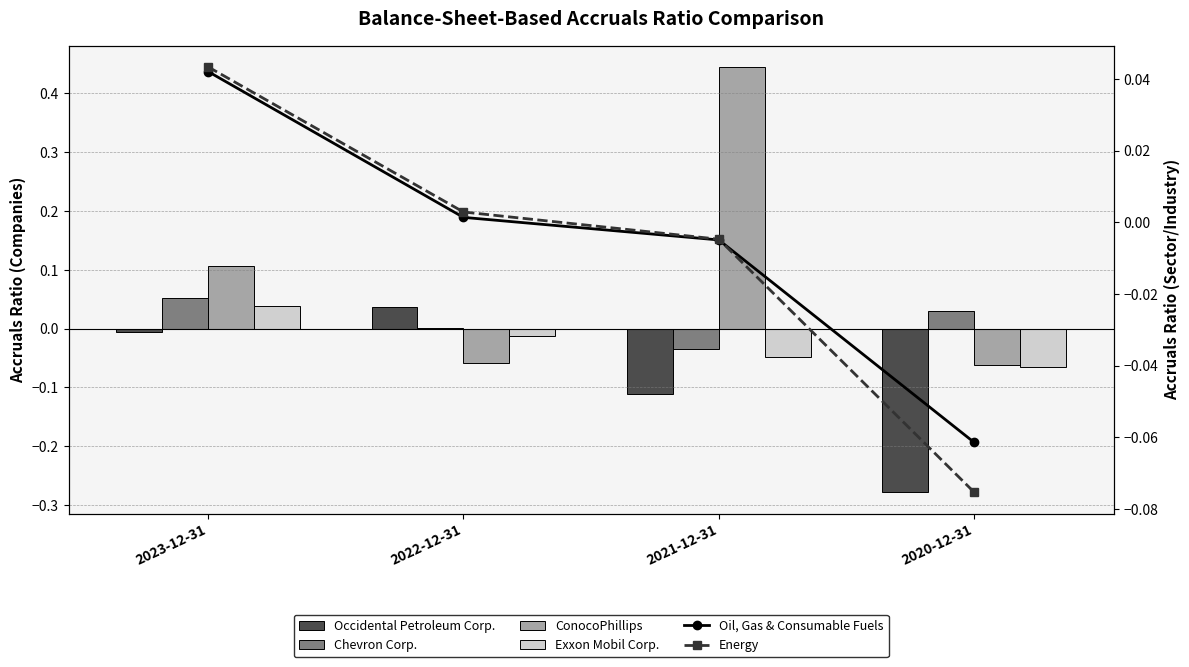

What is the lowest value of the Exxon Mobil Corp. series?

-0.1